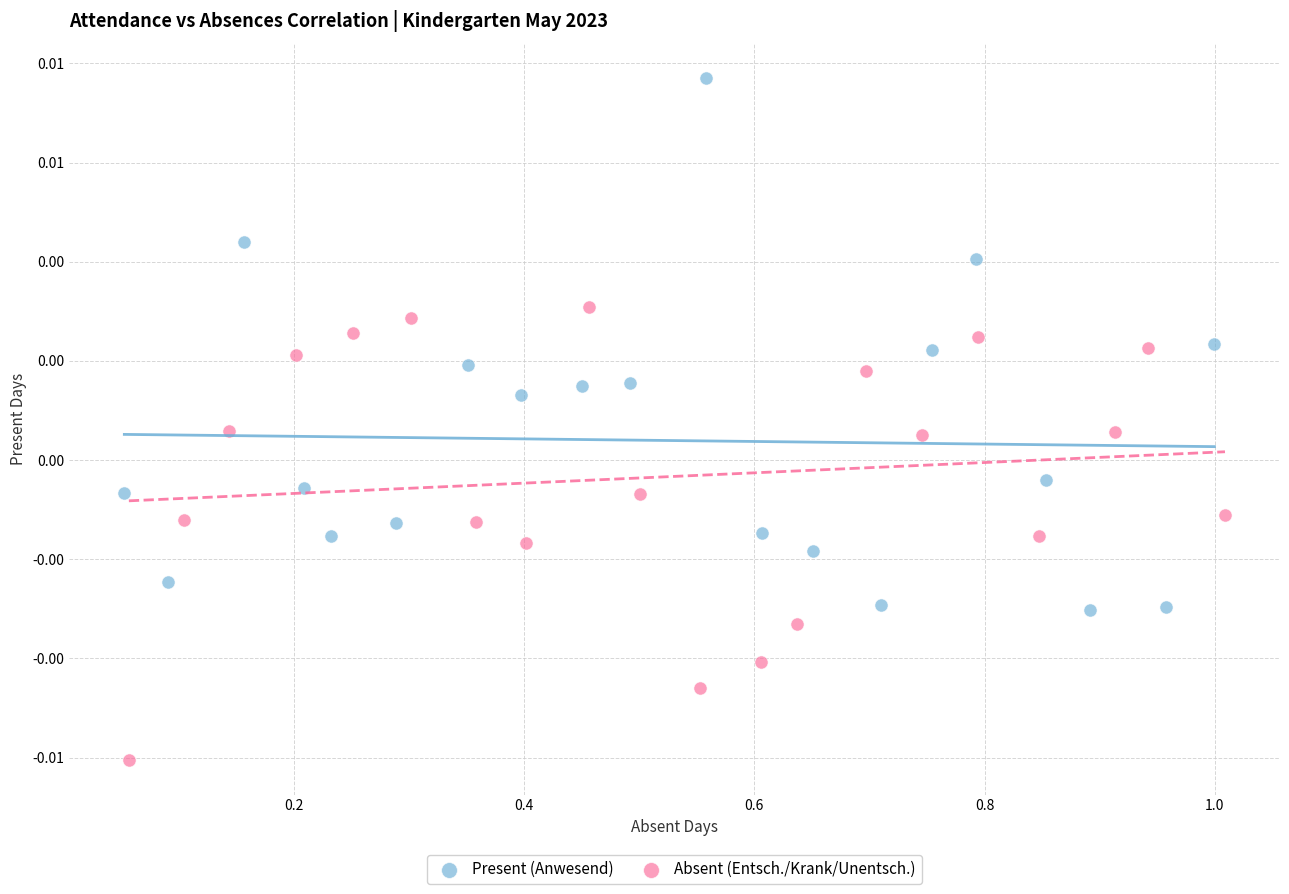

Which series has the widest spread of Y values?

Present (Anwesend)